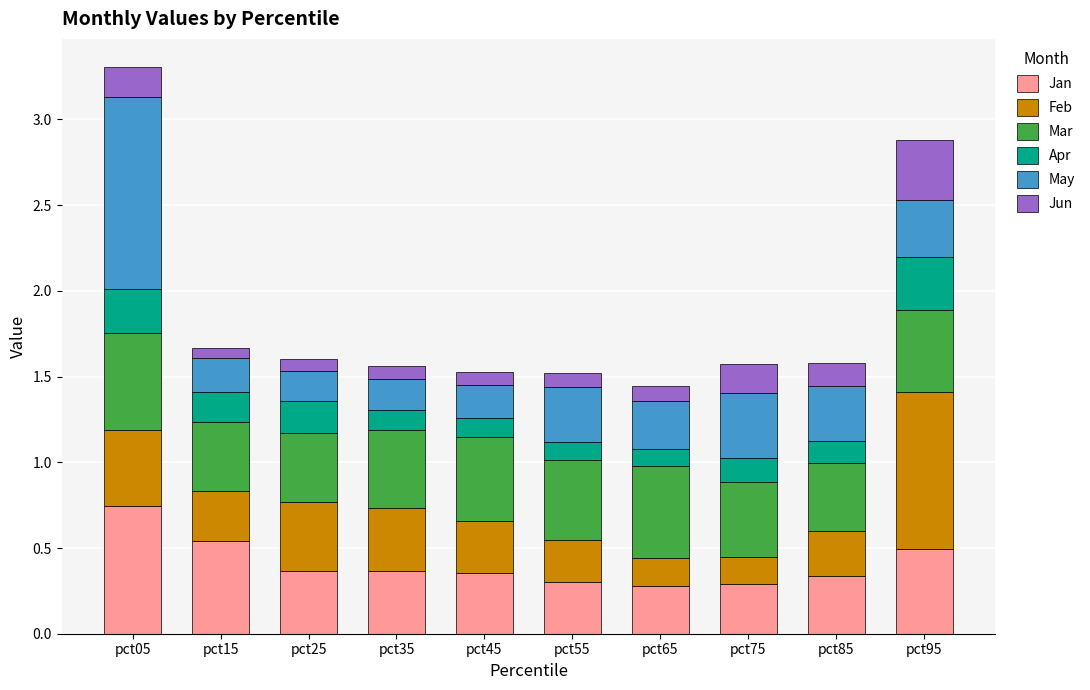

What is the total value across all series at pct05?

3.3